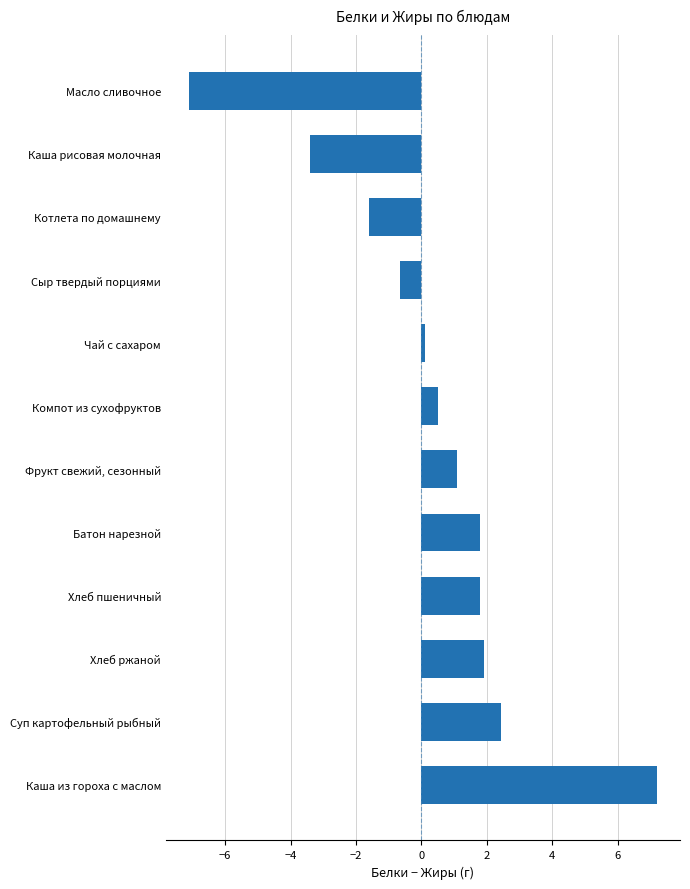

Approximately how many times larger is the value at Хлеб ржаной compared to Фрукт свежий, сезонный?

1.7